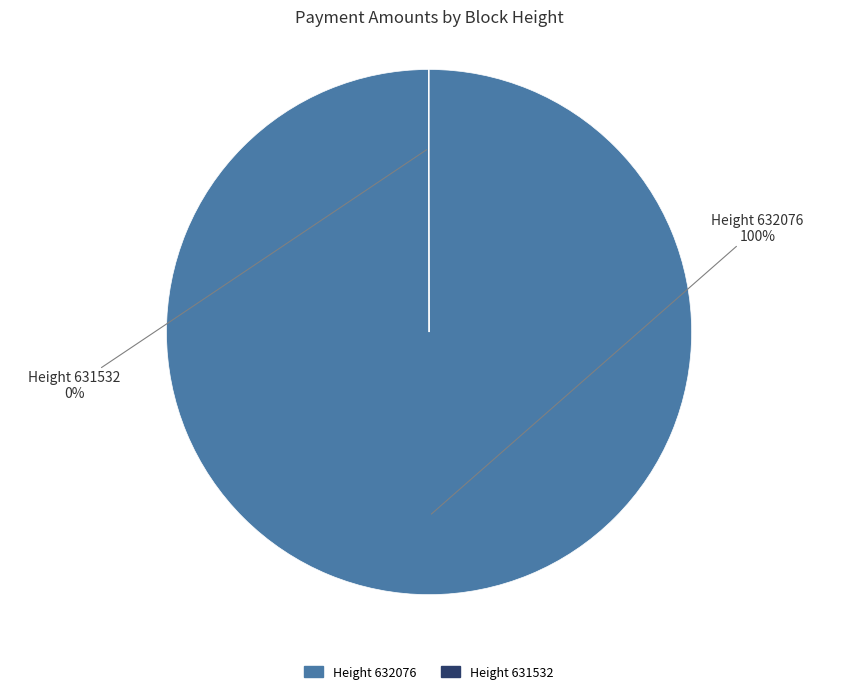

True or false: Height 632076 accounts for 100% of the total.

True